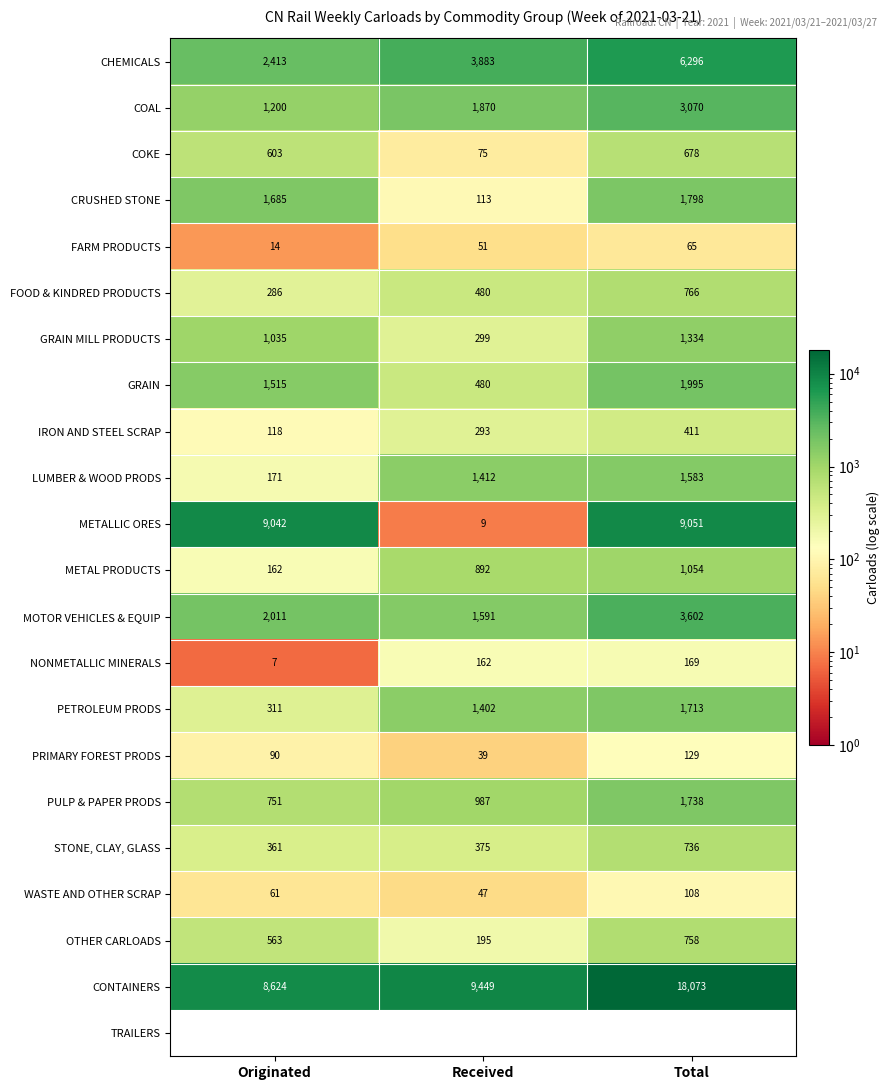

Count the number of data series in this chart.

22